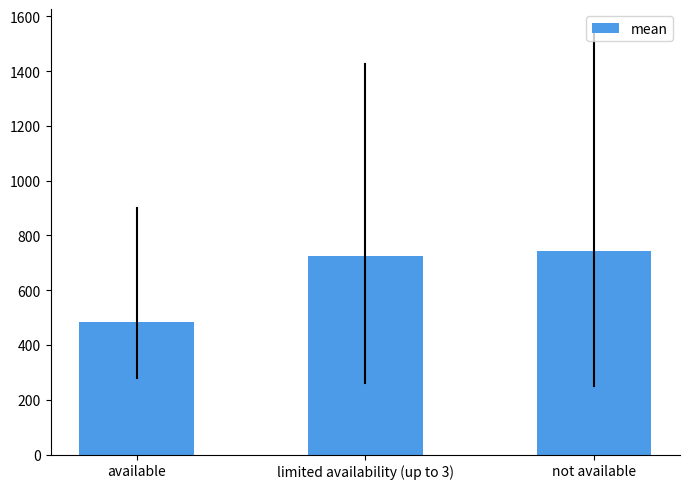

What is the difference between the values at available and not available?

260.8